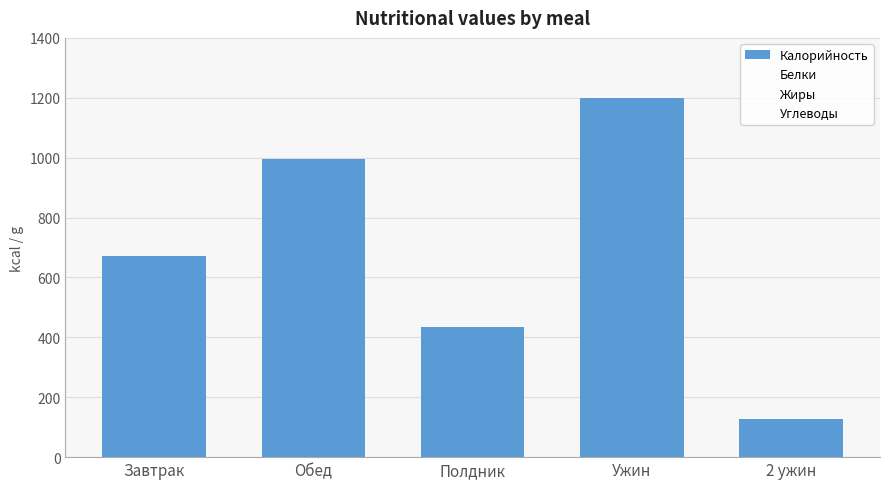

Does the chart contain stacked bars?

No